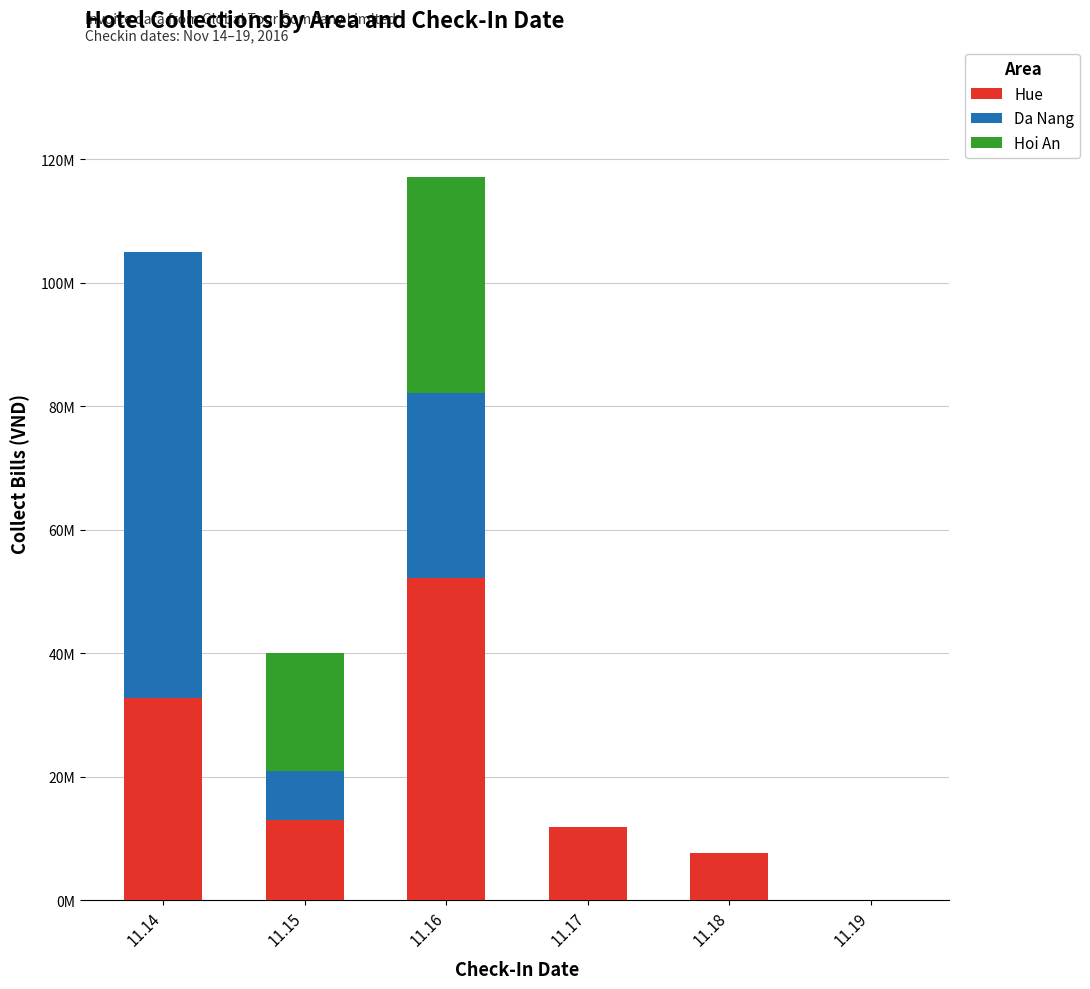

Are the bars grouped side by side (vs. stacked)?

No